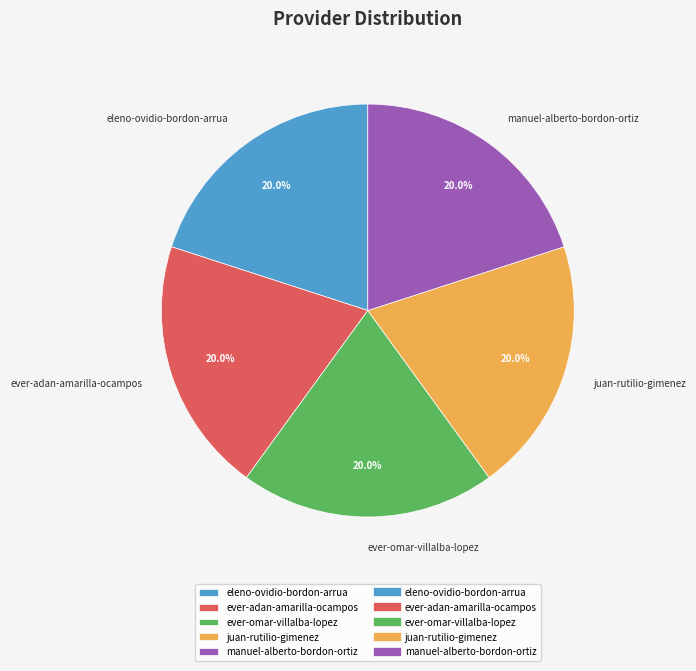

The ever-adan-amarilla-ocampos slice represents 34% of the pie. True or false?

False